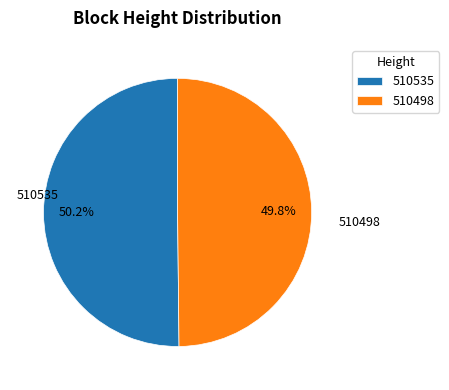

Combined, what portion of the pie is 510498 and 510535?

100.0%